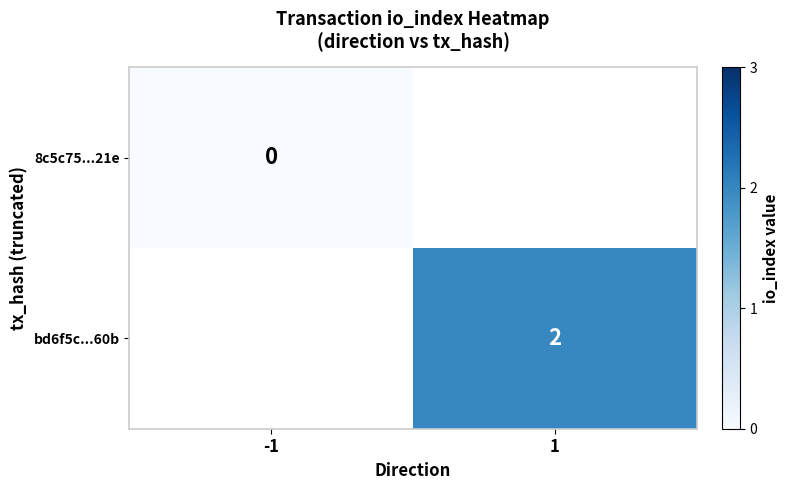

Is it true that bd6f5c...60b equals 1 at 1?

False